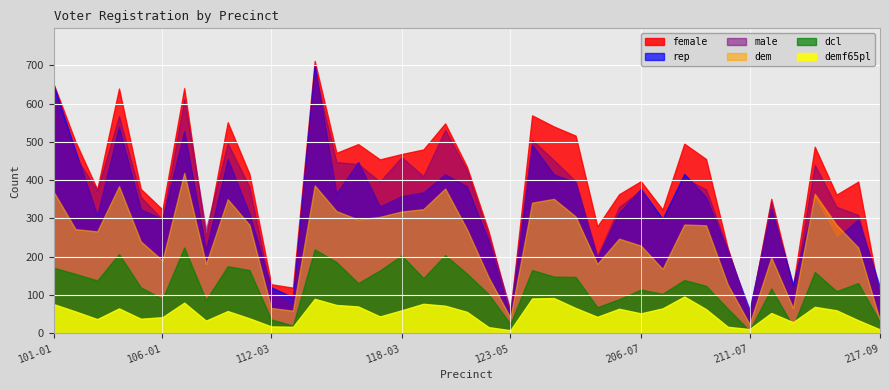

At which label does dcl reach its peak?

107-01